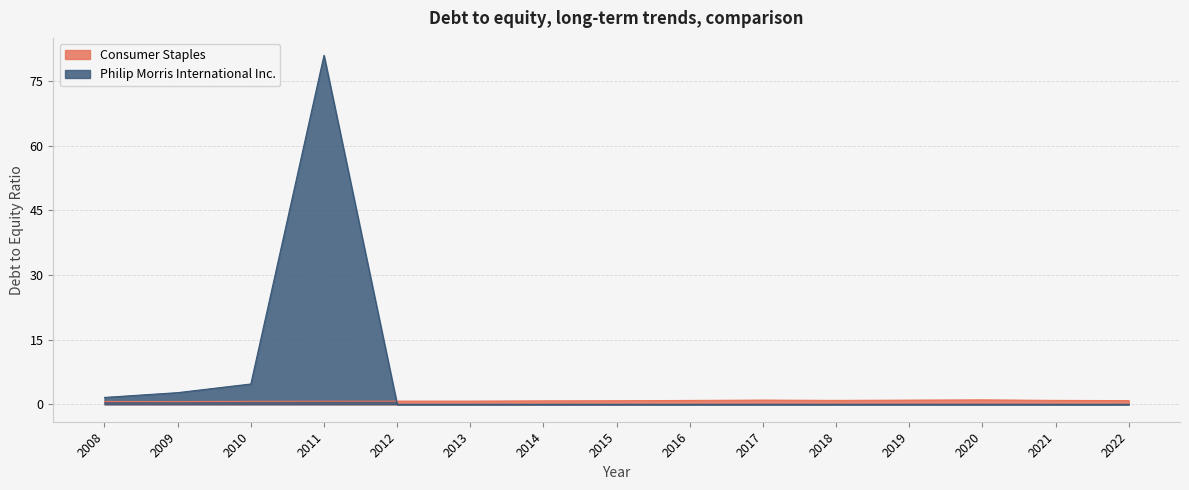

Between 2013 and 2015, which is larger?

2015